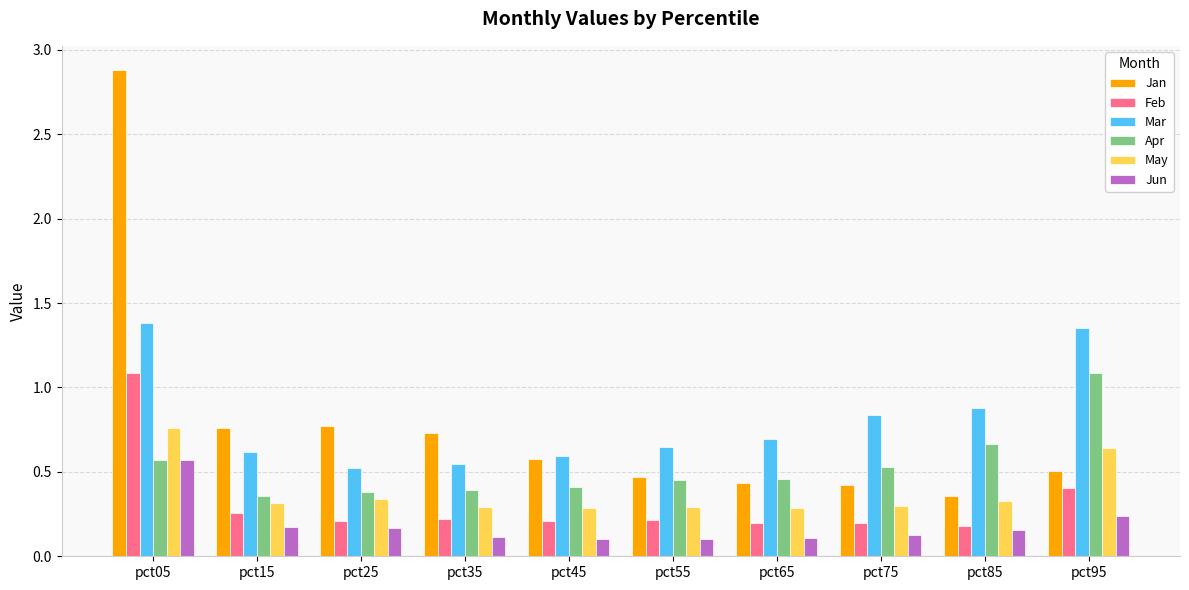

How many groups of bars are there?

10